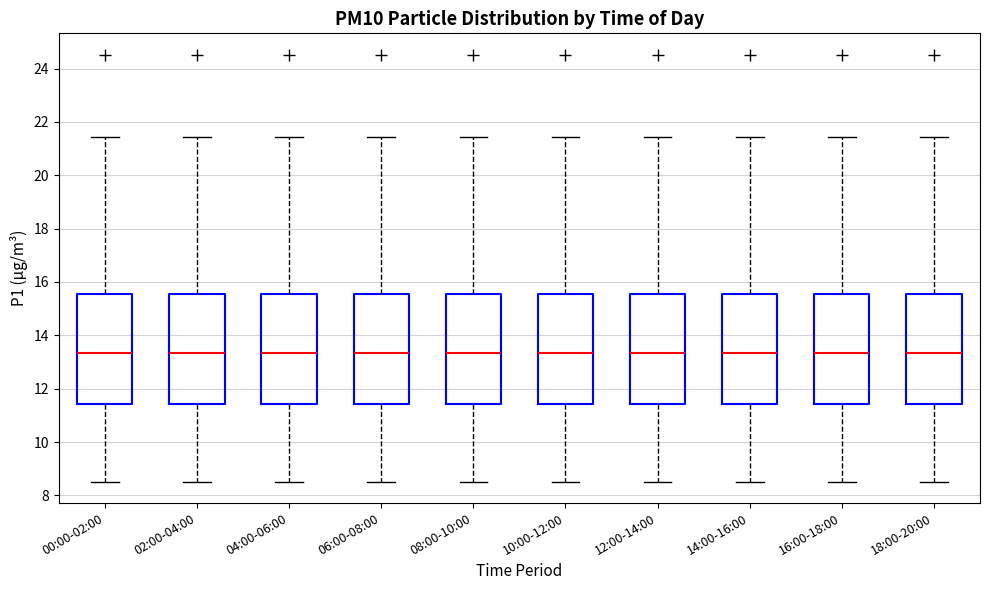

Reading left to right, transcribe this box plot: for each box, give where its median line is, the range the box spans, and where its two whiskers end, as read against the y-axis. The values are not printed on the chart, so give them approximately, as read against the axis.

00:00-02:00: median 13.4, box 11.4 to 15.6, whiskers 8.6 to 21.4
02:00-04:00: median 13.4, box 11.4 to 15.6, whiskers 8.6 to 21.4
04:00-06:00: median 13.4, box 11.4 to 15.6, whiskers 8.6 to 21.4
06:00-08:00: median 13.4, box 11.4 to 15.6, whiskers 8.6 to 21.4
08:00-10:00: median 13.4, box 11.4 to 15.6, whiskers 8.6 to 21.4
10:00-12:00: median 13.4, box 11.4 to 15.6, whiskers 8.6 to 21.4
12:00-14:00: median 13.4, box 11.4 to 15.6, whiskers 8.6 to 21.4
14:00-16:00: median 13.4, box 11.4 to 15.6, whiskers 8.6 to 21.4
16:00-18:00: median 13.4, box 11.4 to 15.6, whiskers 8.6 to 21.4
18:00-20:00: median 13.4, box 11.4 to 15.6, whiskers 8.6 to 21.4